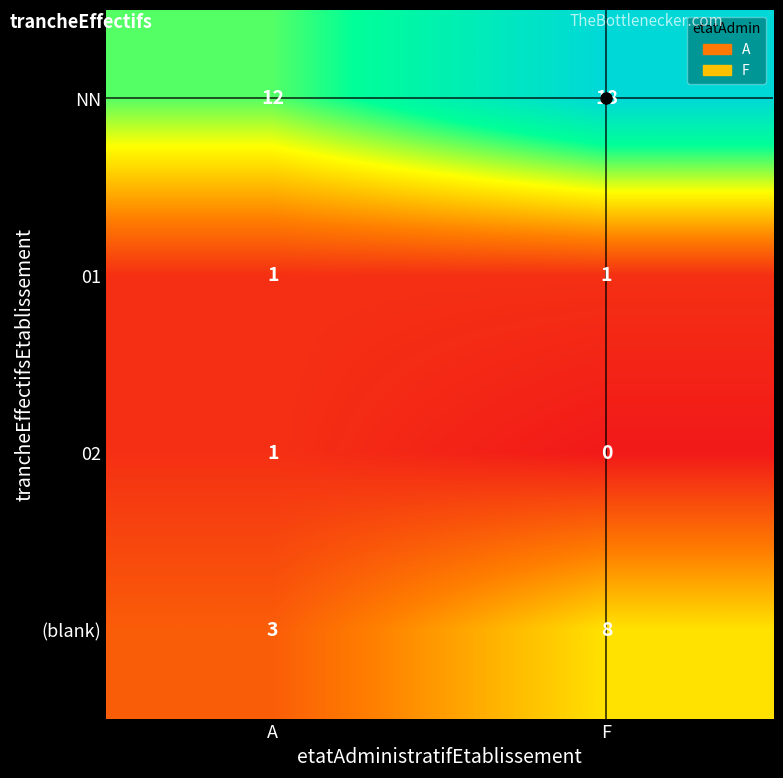

Which series has the widest spread of values?

NN